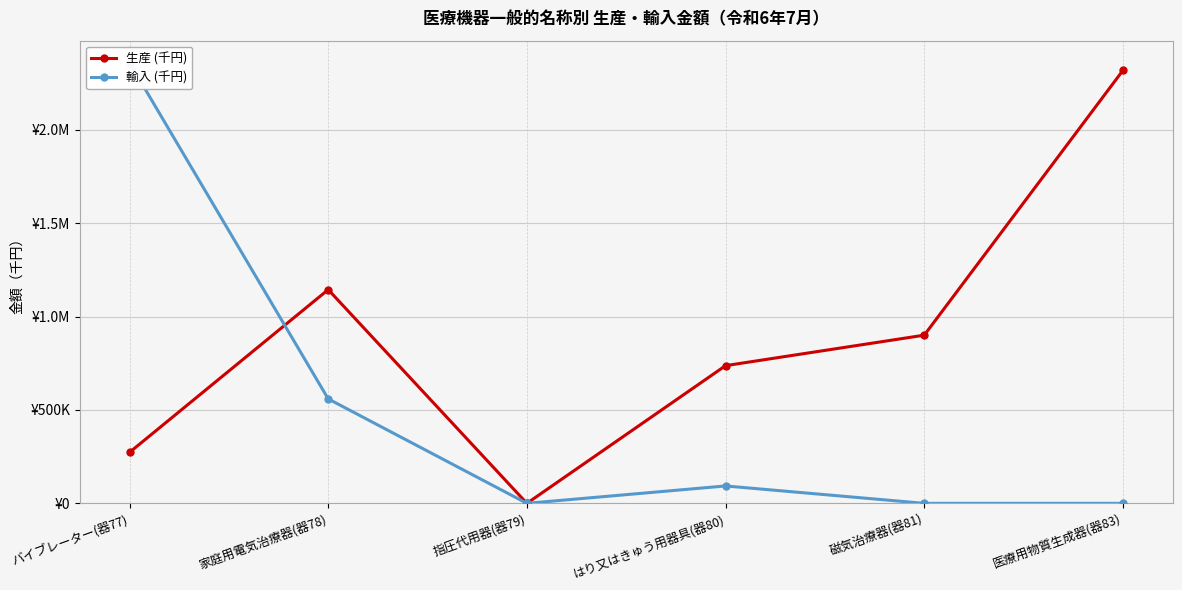

At how many categories does at least one series exceed 646316?

5